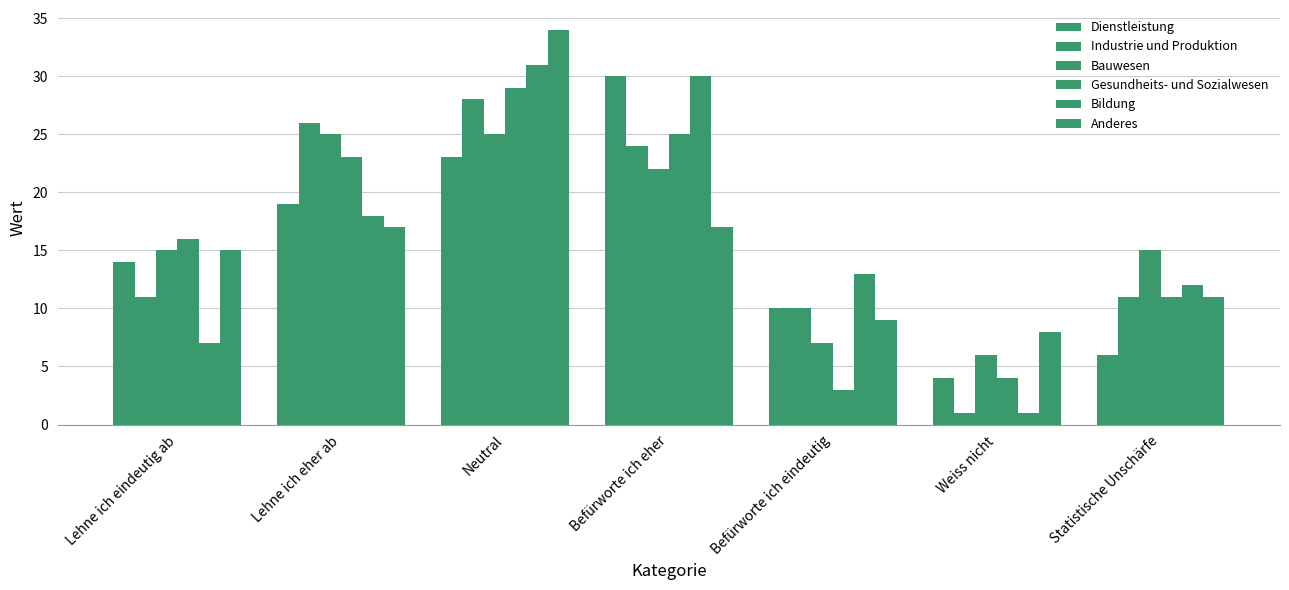

What is the difference between the Dienstleistung values at Statistische Unschärfe and Befürworte ich eher?

24